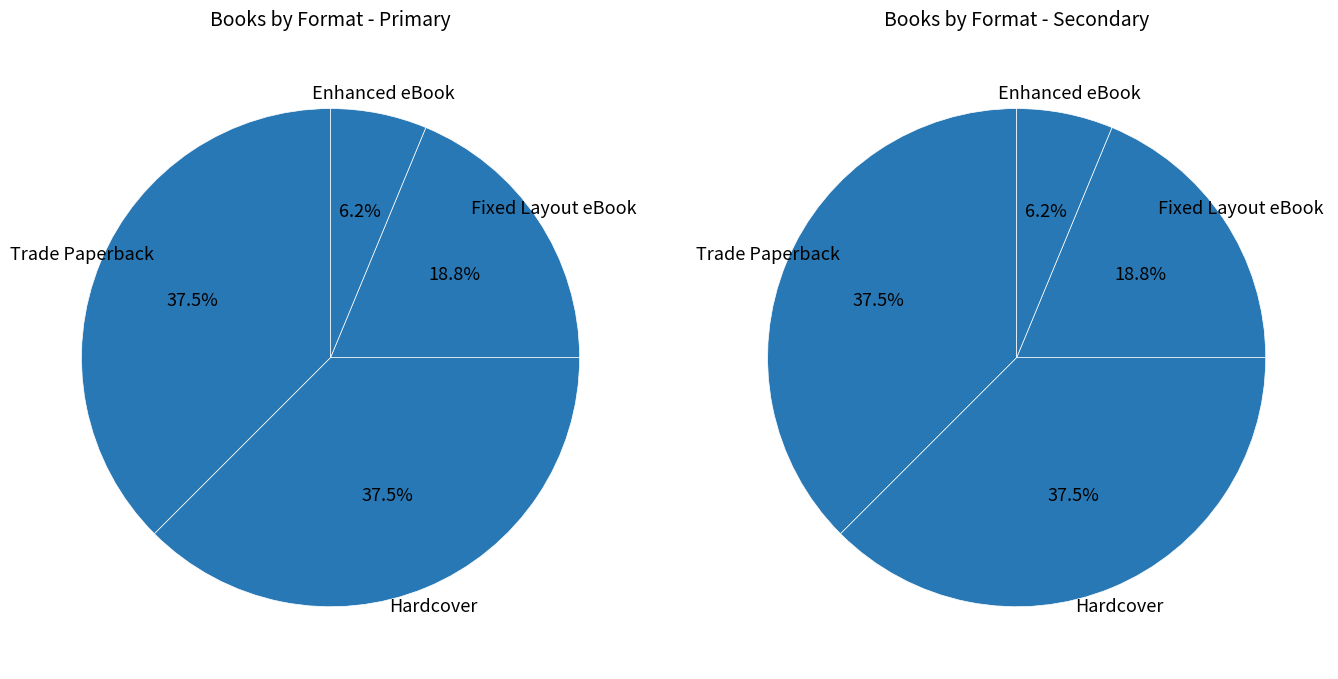

Between Fixed Layout eBook and Trade Paperback, which is larger?

Trade Paperback